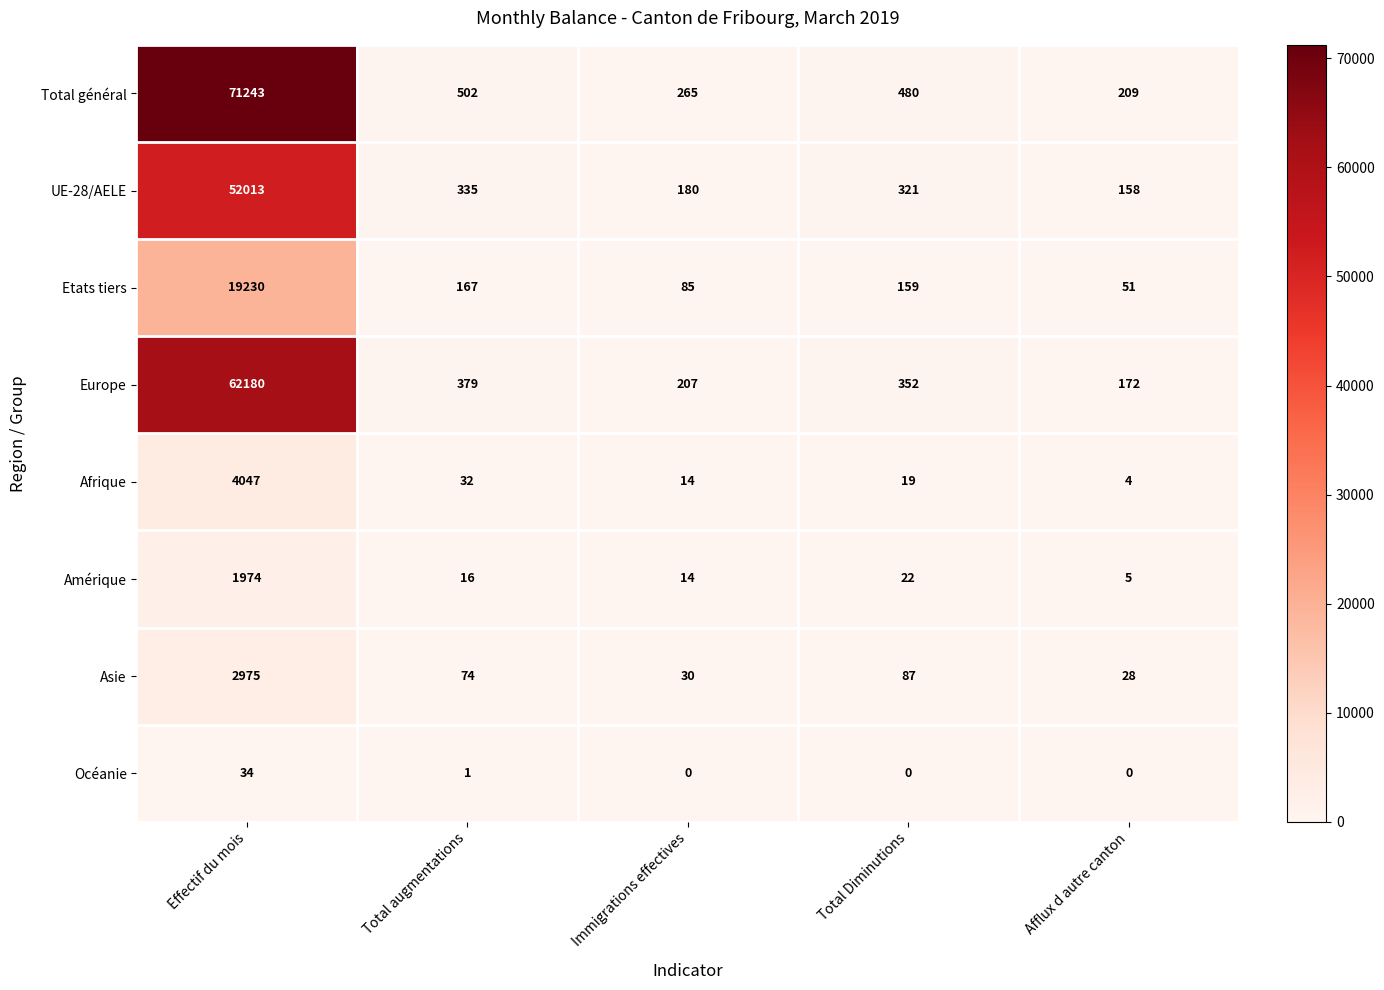

List the series in order of their peak value, lowest first.

Océanie, Amérique, Asie, Afrique, Etats tiers, UE-28/AELE, Europe, Total général